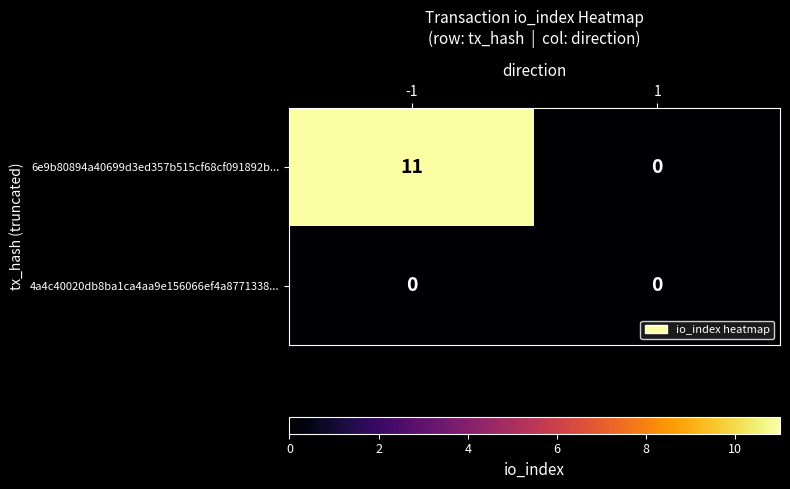

Reading left to right, transcribe all the data shown in this chart.

6e9b80894a40699d3ed357b515cf68cf091892b...: 11	0
4a4c40020db8ba1ca4aa9e156066ef4a8771338...: 0	0